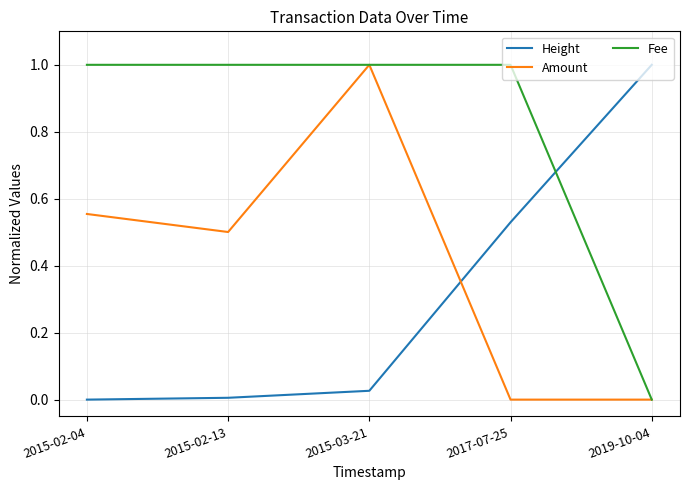

What are all the series names shown in the legend?

Height, Amount, Fee